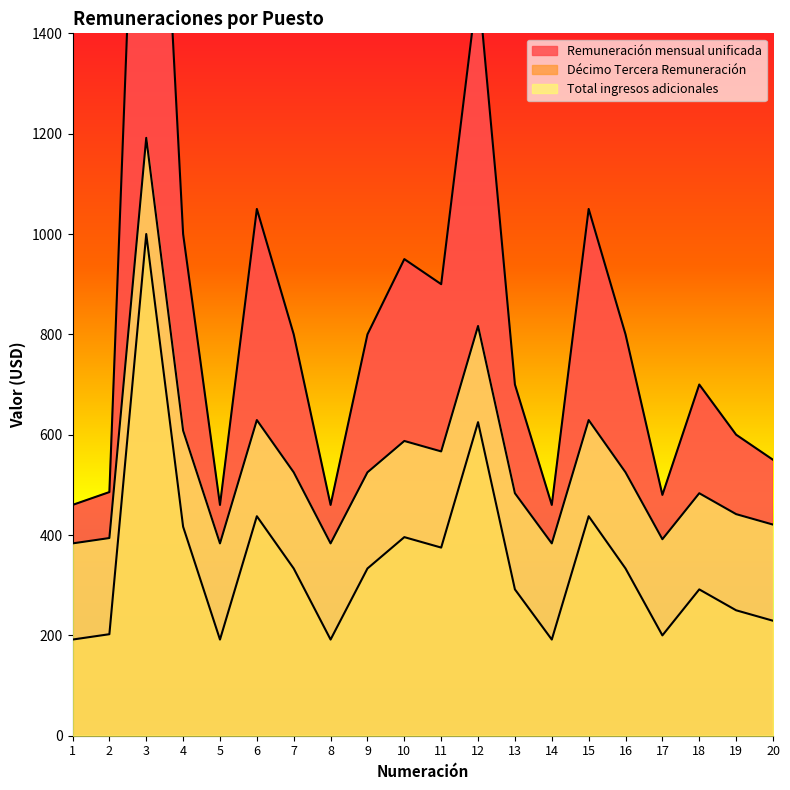

True or false: Total ingresos adicionales has more than 2 interior local peaks.

True